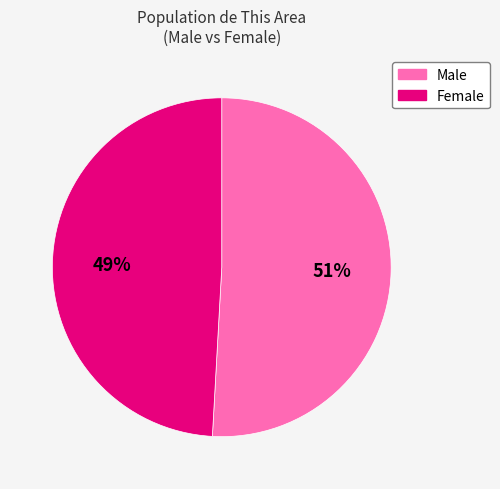

Count the number of slices in the pie.

2